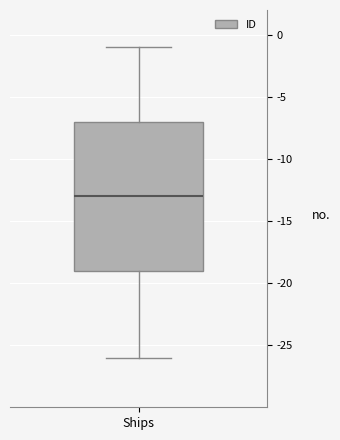

Read this box plot against the y-axis: the position of the median line, the range covered by the box, and the ends of both whiskers. The values are not printed on the chart, so give them approximately, as read against the axis.

median -13, box -19 to -7, whiskers -26 to -1